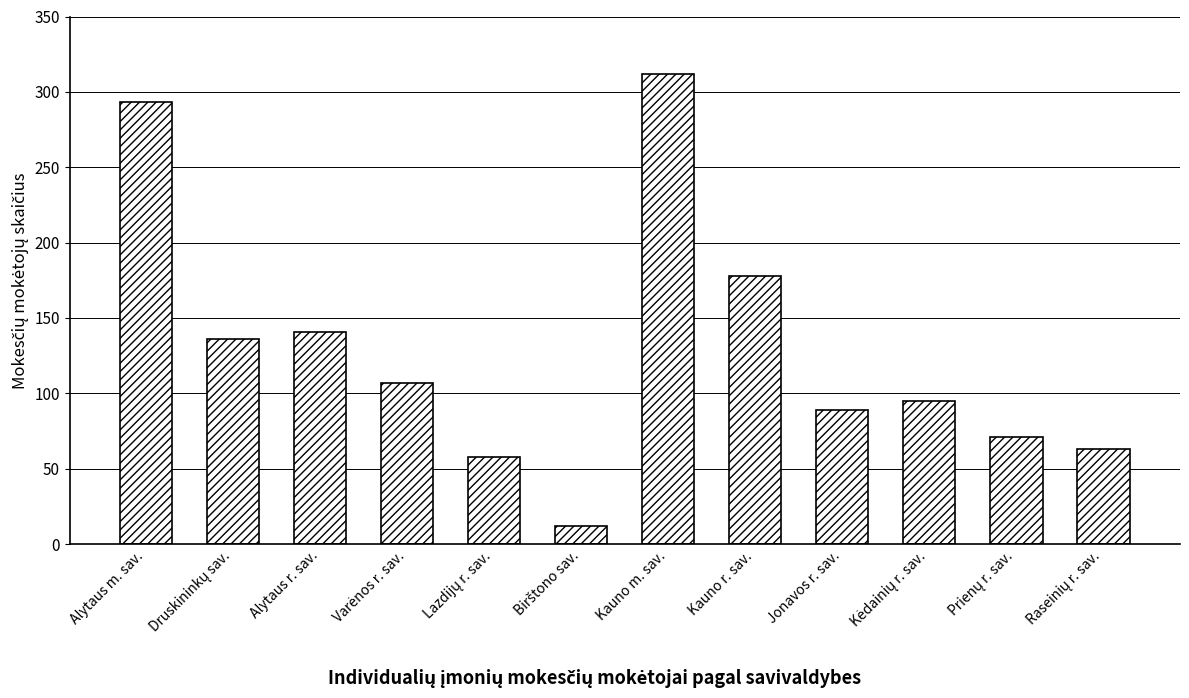

What is the sum of all values?

1555